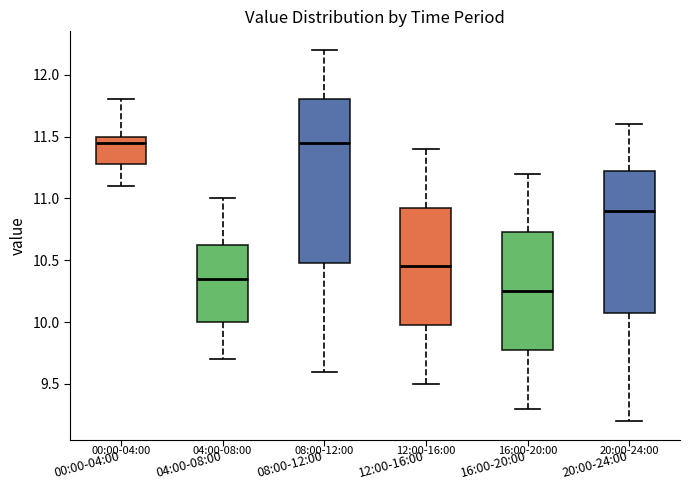

Reading left to right, transcribe this box plot: for each box, give where its median line is, the range the box spans, and where its two whiskers end, as read against the y-axis. The values are not printed on the chart, so give them approximately, as read against the axis.

00:00-04:00: median 11.45, box 11.30 to 11.50, whiskers 11.10 to 11.80
04:00-08:00: median 10.35, box 10.00 to 10.65, whiskers 9.70 to 11.00
08:00-12:00: median 11.45, box 10.50 to 11.80, whiskers 9.60 to 12.20
12:00-16:00: median 10.45, box 10.00 to 10.95, whiskers 9.50 to 11.40
16:00-20:00: median 10.25, box 9.80 to 10.75, whiskers 9.30 to 11.20
20:00-24:00: median 10.90, box 10.10 to 11.25, whiskers 9.20 to 11.60